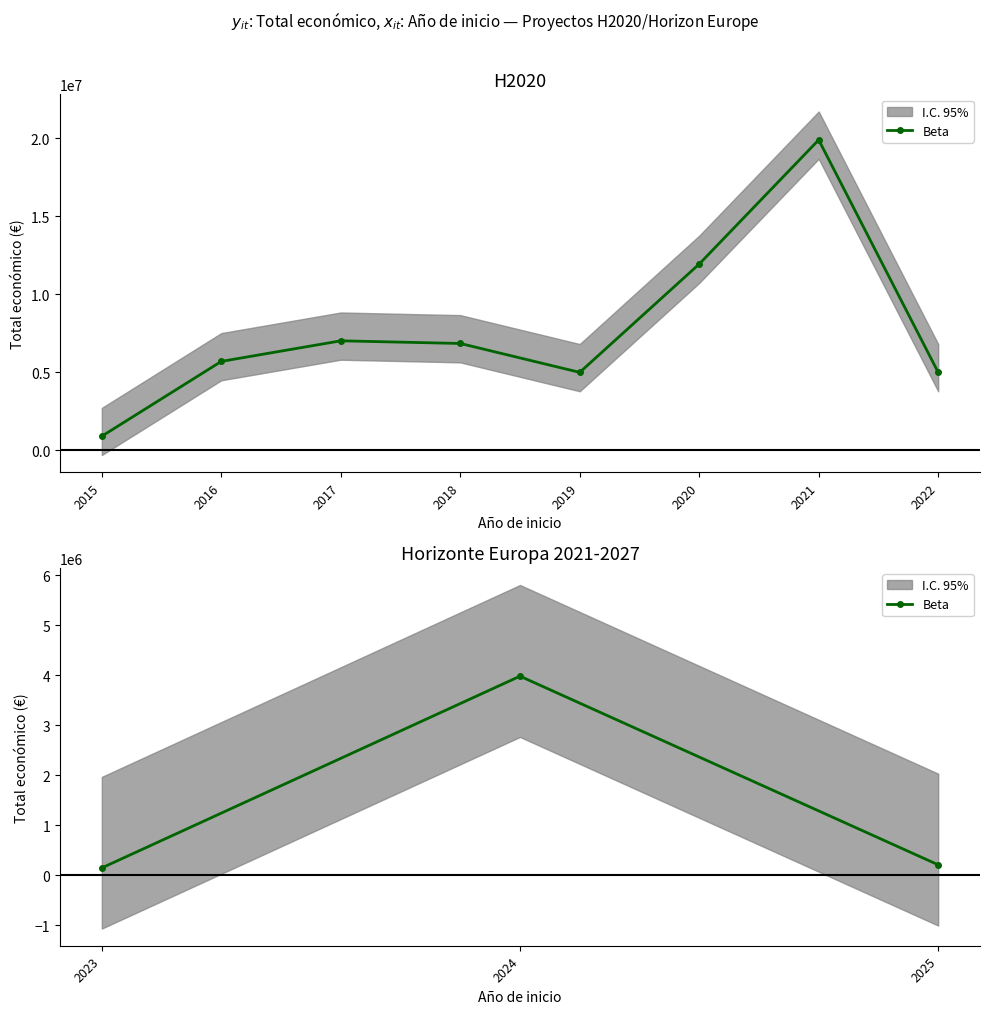

What is the value of the 2nd point from the left?

3981772